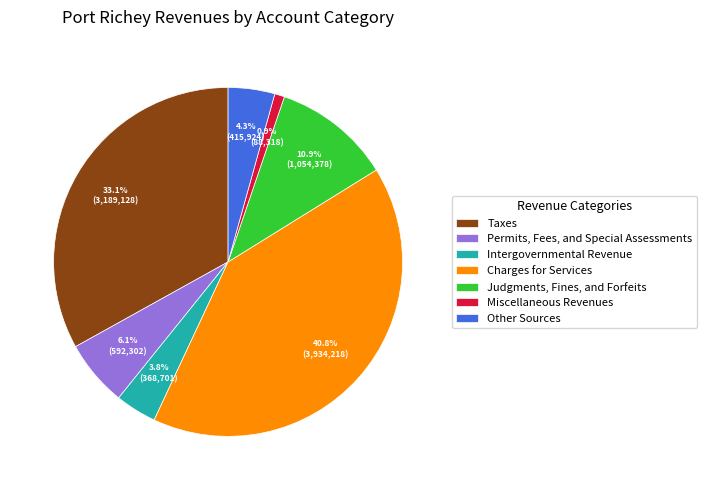

The Other Sources slice represents 12% of the pie. True or false?

False